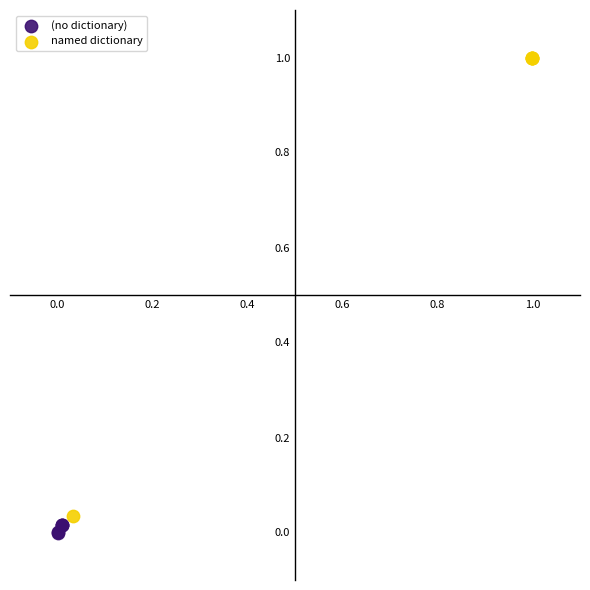

Which series has the largest Y range (max minus min)?

named dictionary